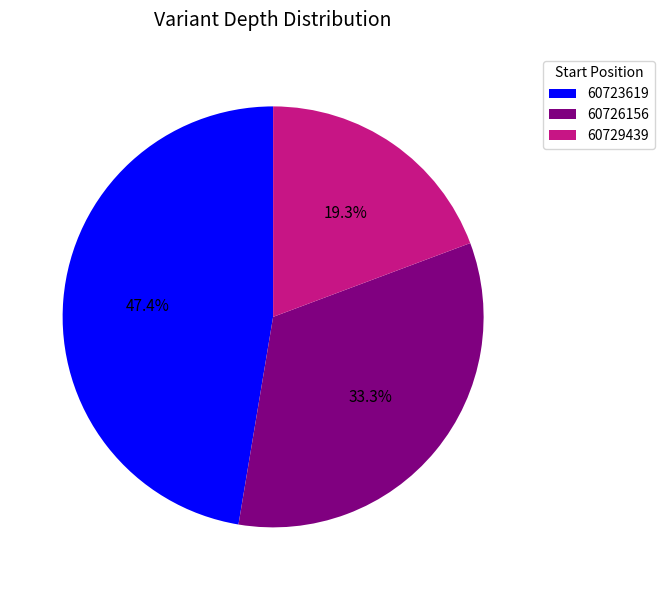

How many slices are in this pie chart?

3